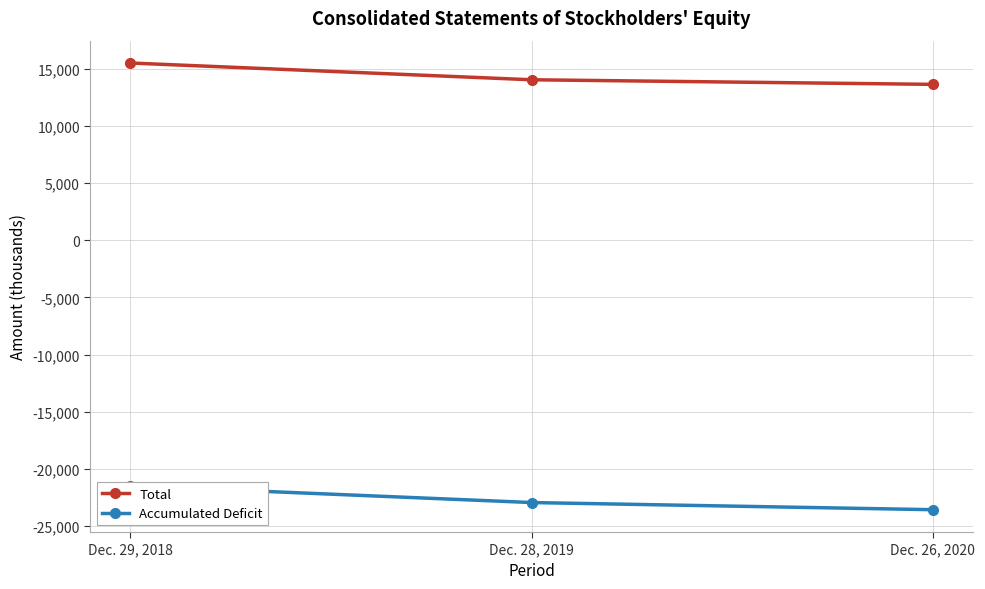

Between Dec. 26, 2020 and Dec. 28, 2019, which is larger?

Dec. 28, 2019